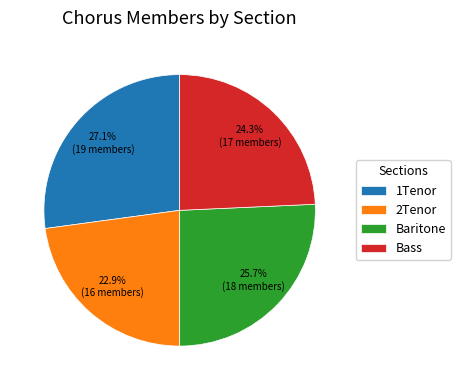

What percentage is the 2Tenor slice, to the nearest percent?

23%